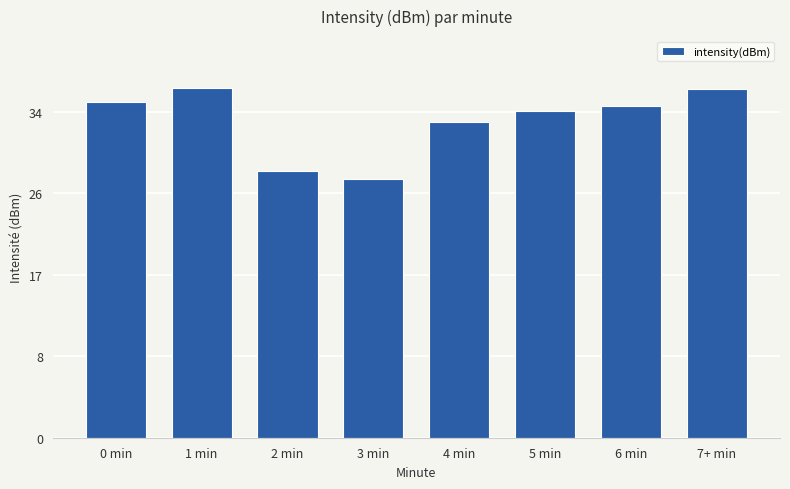

Does the chart contain any negative values?

No